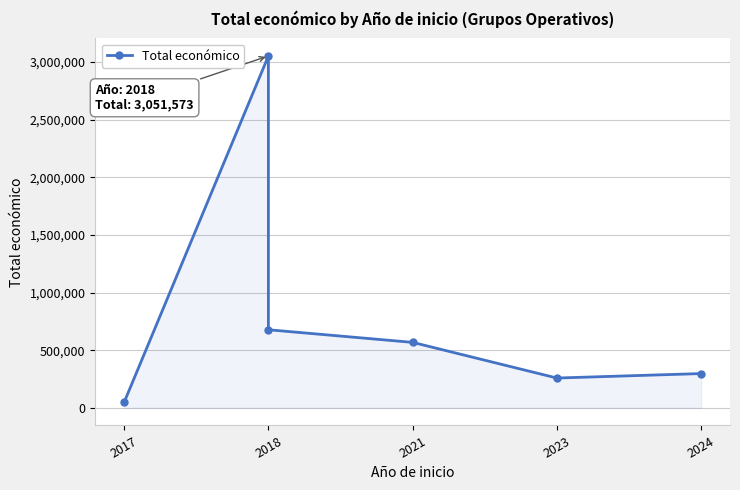

At which label does the data first exceed 567924?

2018